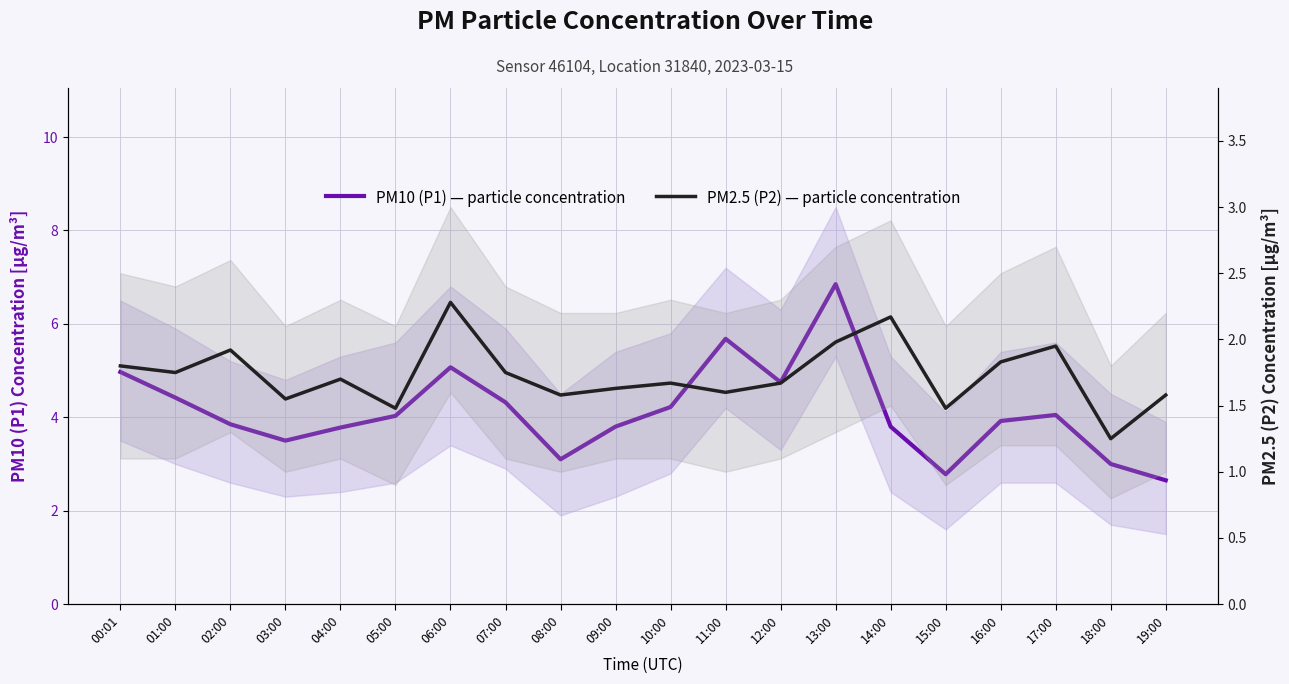

True or false: PM10 (P1) — particle concentration and PM2.5 (P2) — particle concentration cross at least once.

False